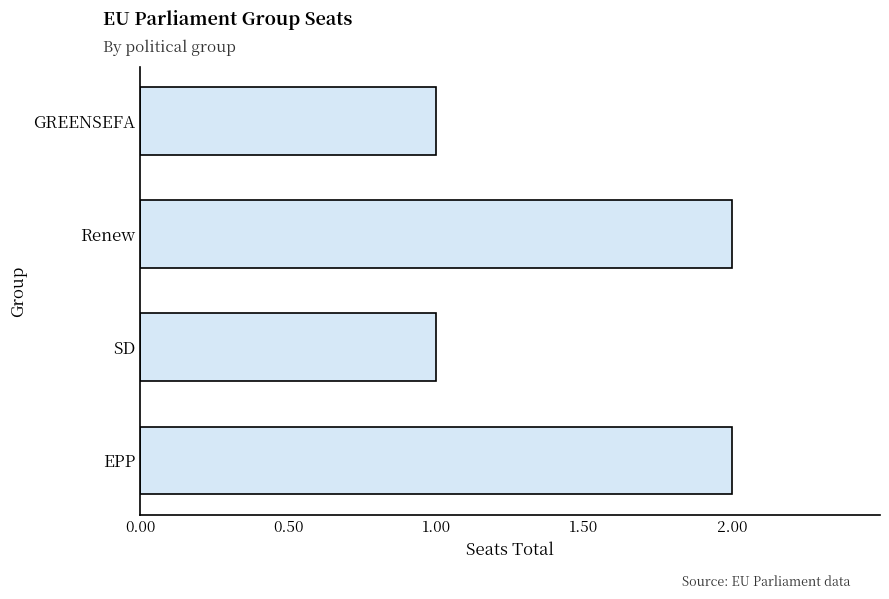

Between Renew and SD, which is larger?

Renew